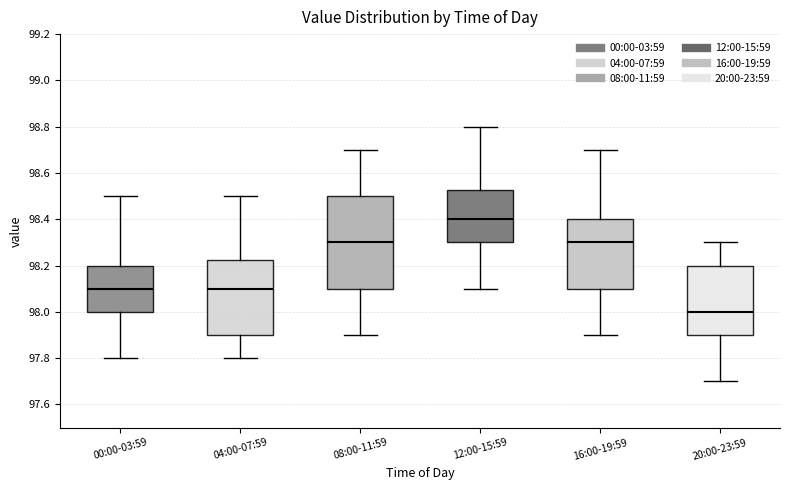

Which box is the tallest, from its lower edge to its upper edge?

08:00-11:59